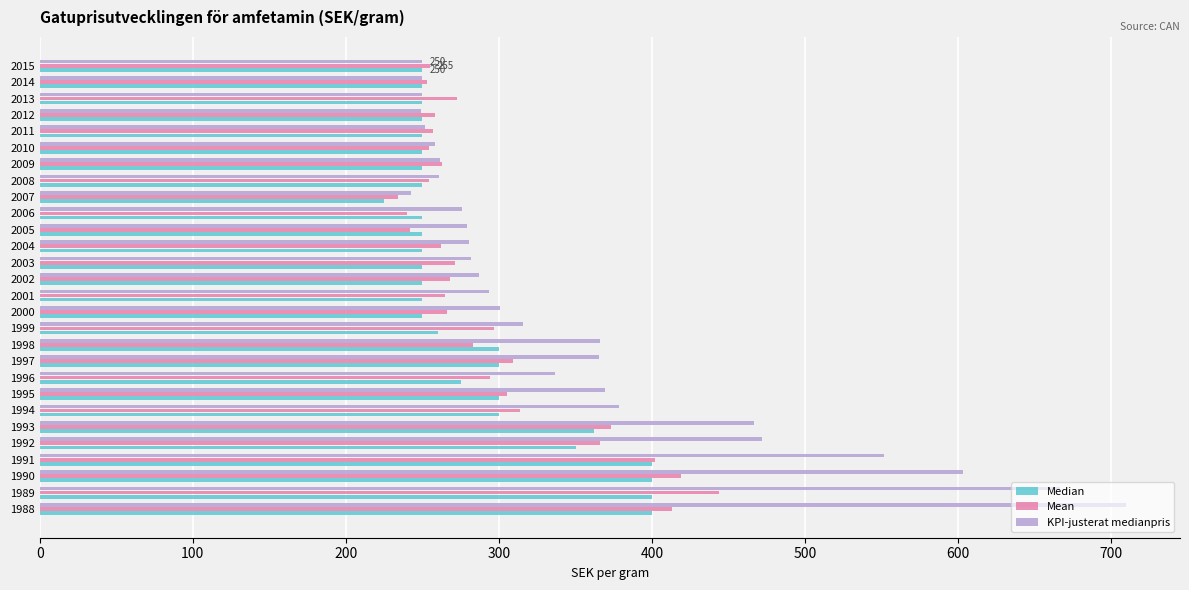

What value does the Median series have at 1995?

300.0